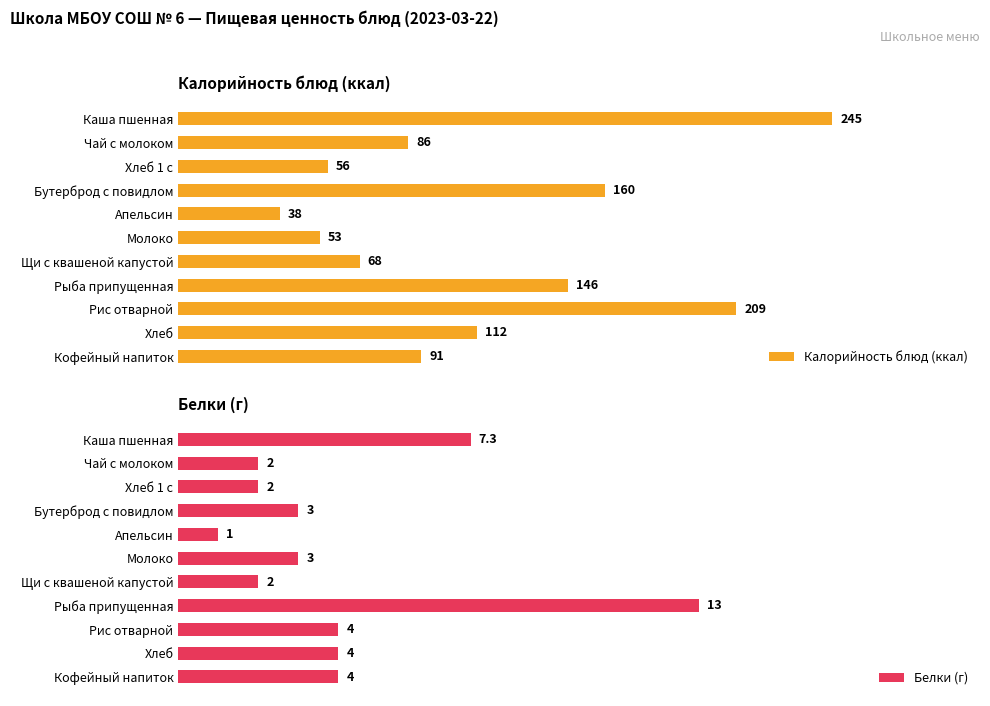

Where is Калорийность блюд (ккал) nearest to the value 141?

Рыба припущенная